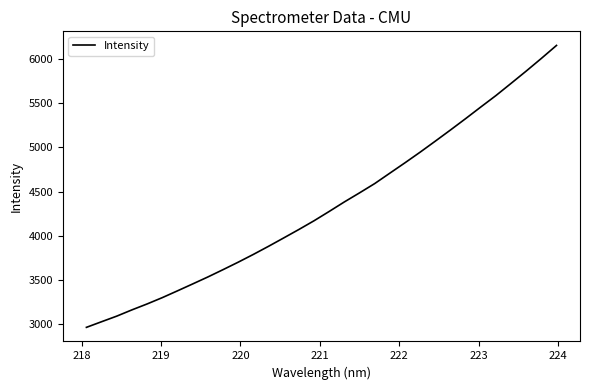

What is the maximum value shown in the chart?

6152.9